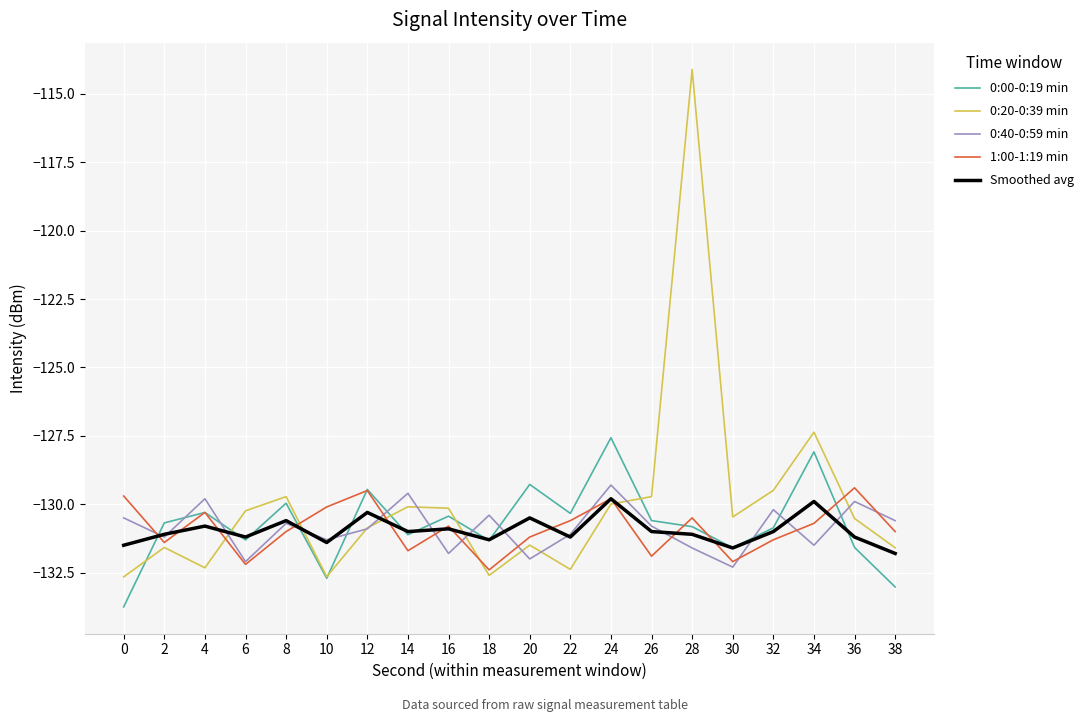

What is the smallest value displayed?

-133.8